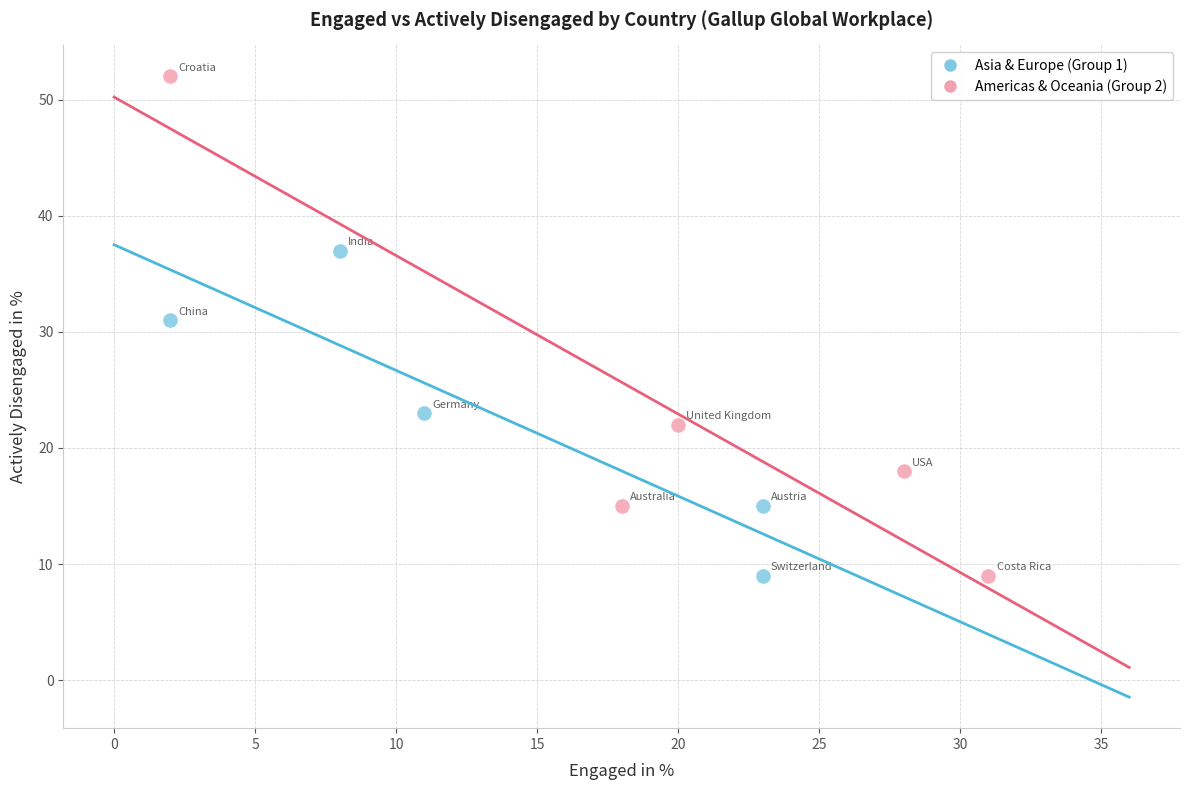

Which series contains the highest Y value?

Americas & Oceania (Group 2)